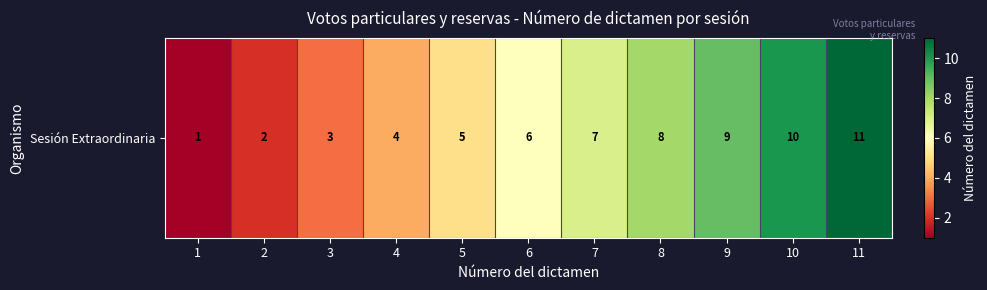

List the labels in order of value, largest first.

11, 10, 9, 8, 7, 6, 5, 4, 3, 2, 1